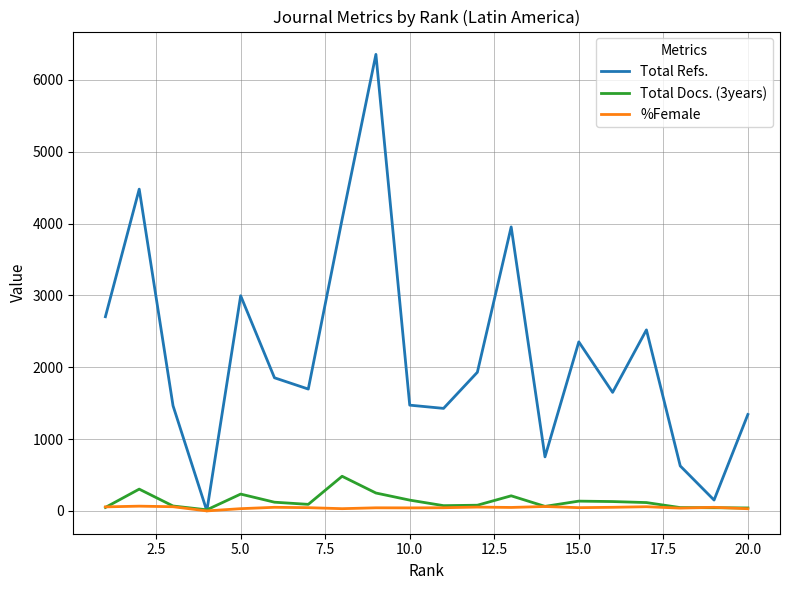

What is the maximum value for Total Refs.?

6355